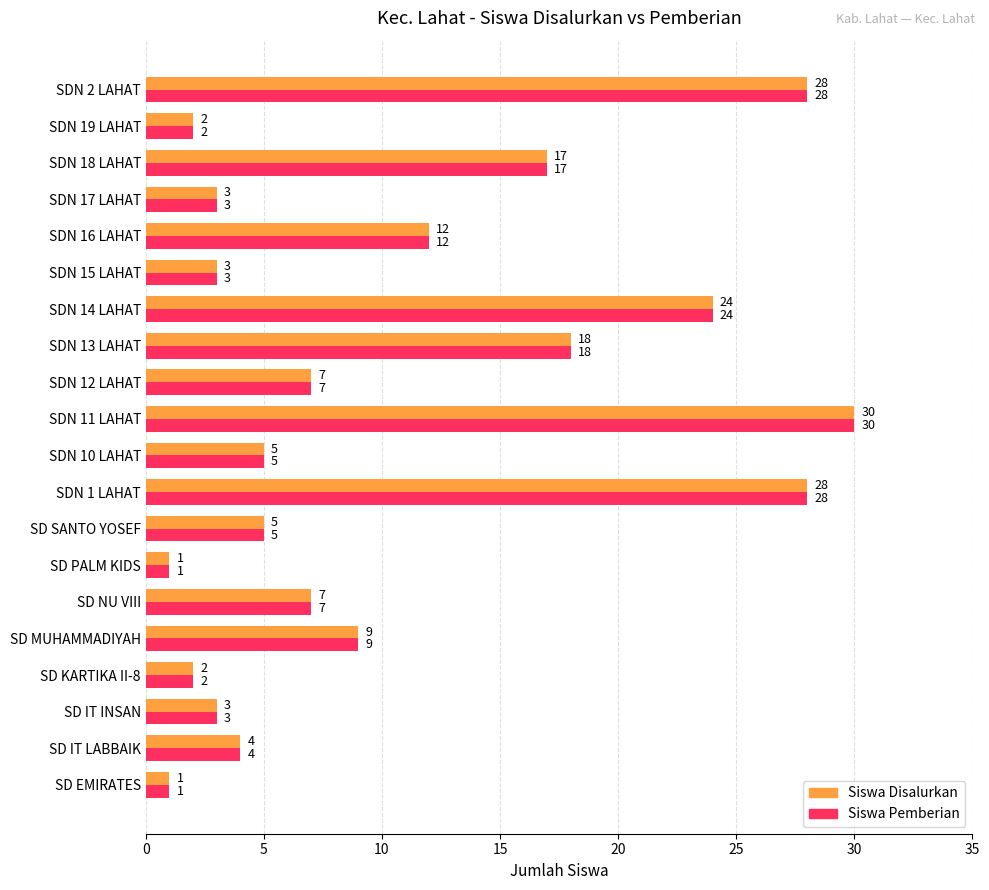

Count the number of categories in the chart.

20